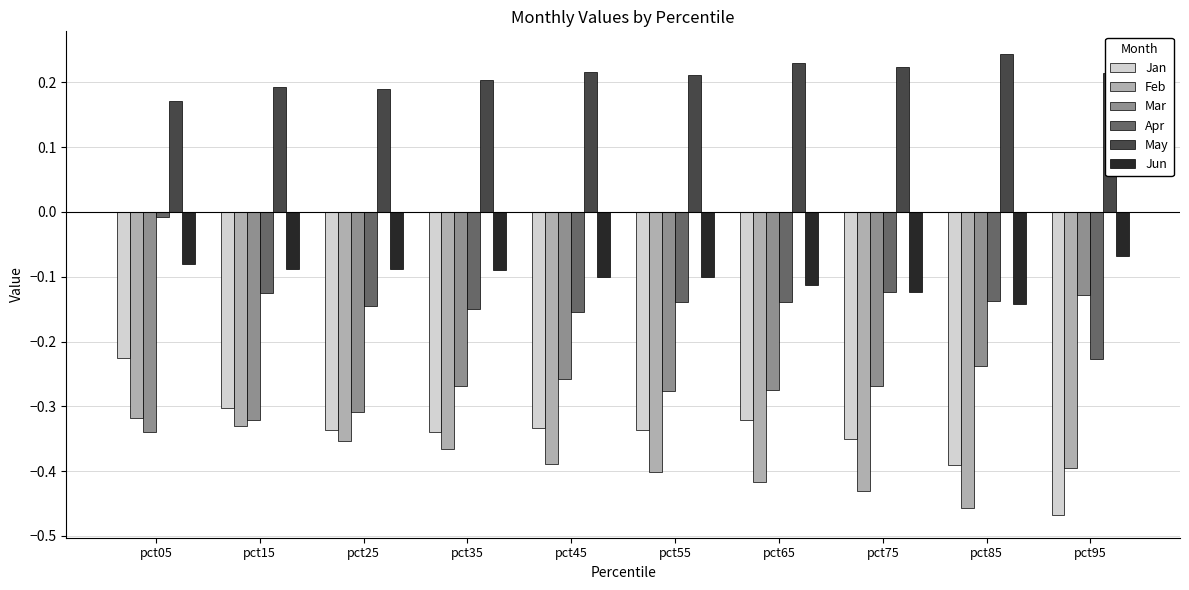

Does the chart contain any negative values?

Yes